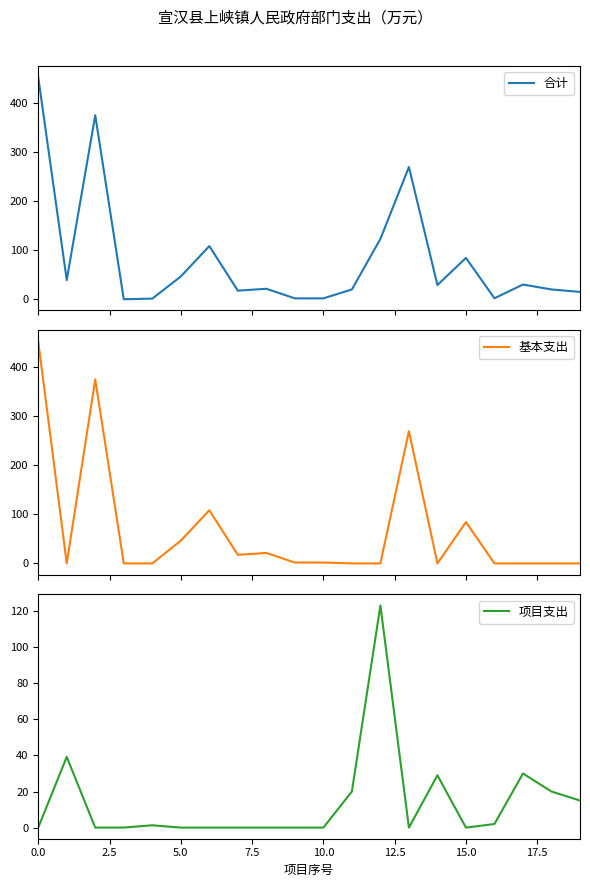

What is the value of the 基本支出 point at the 9th from the left?

21.4